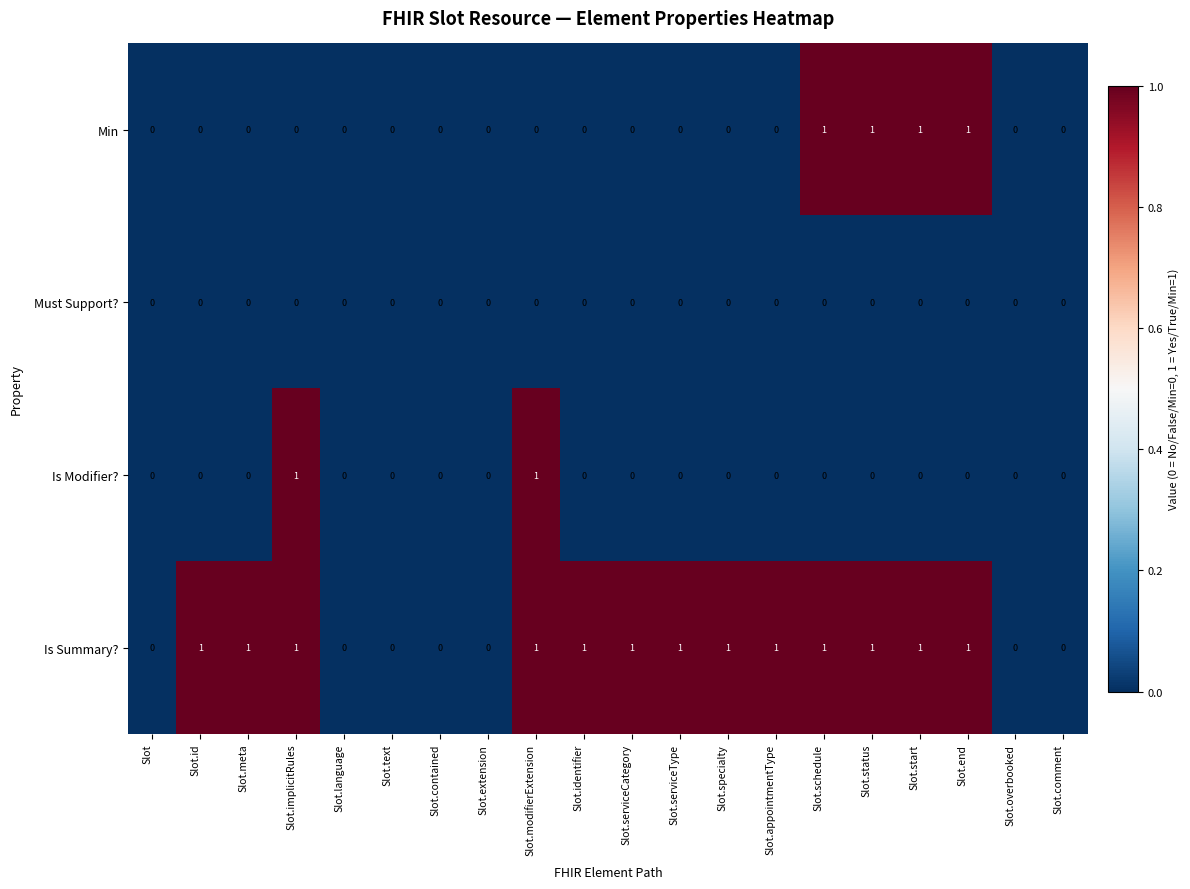

How many data points does each series have?

20